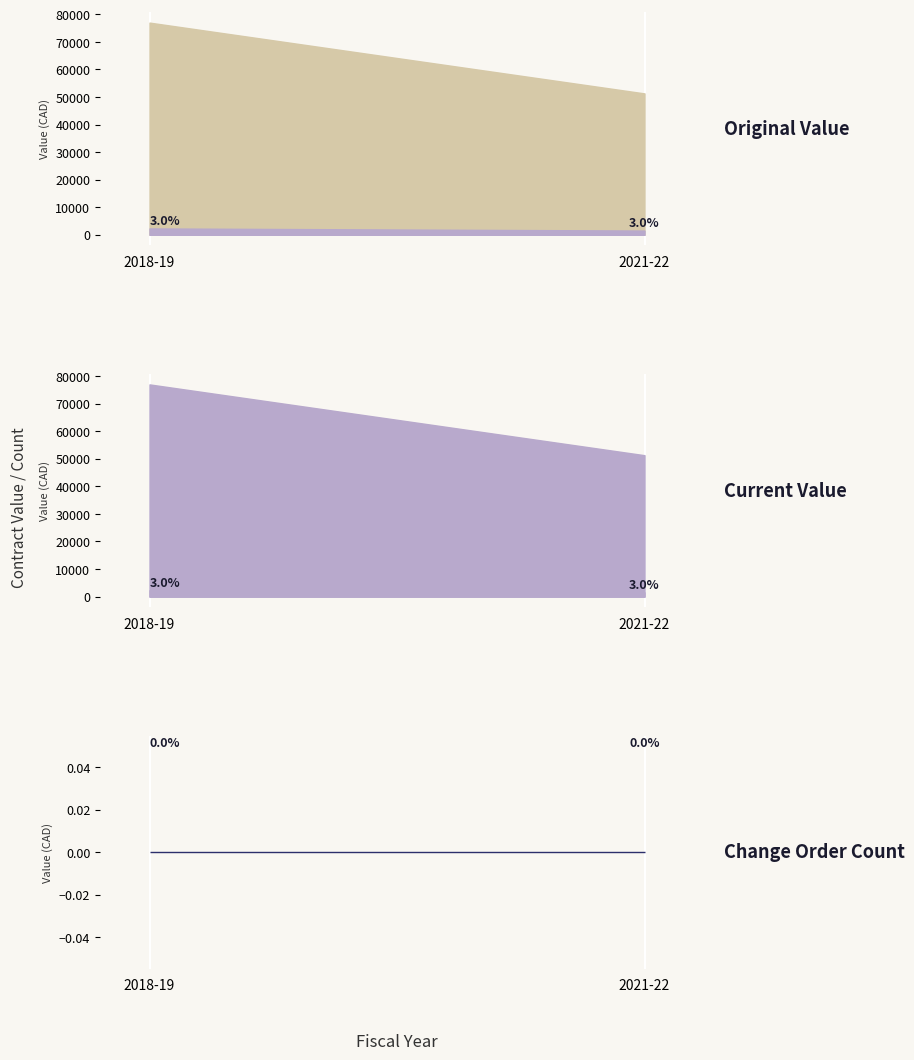

At how many categories does at least one series exceed 13087?

2